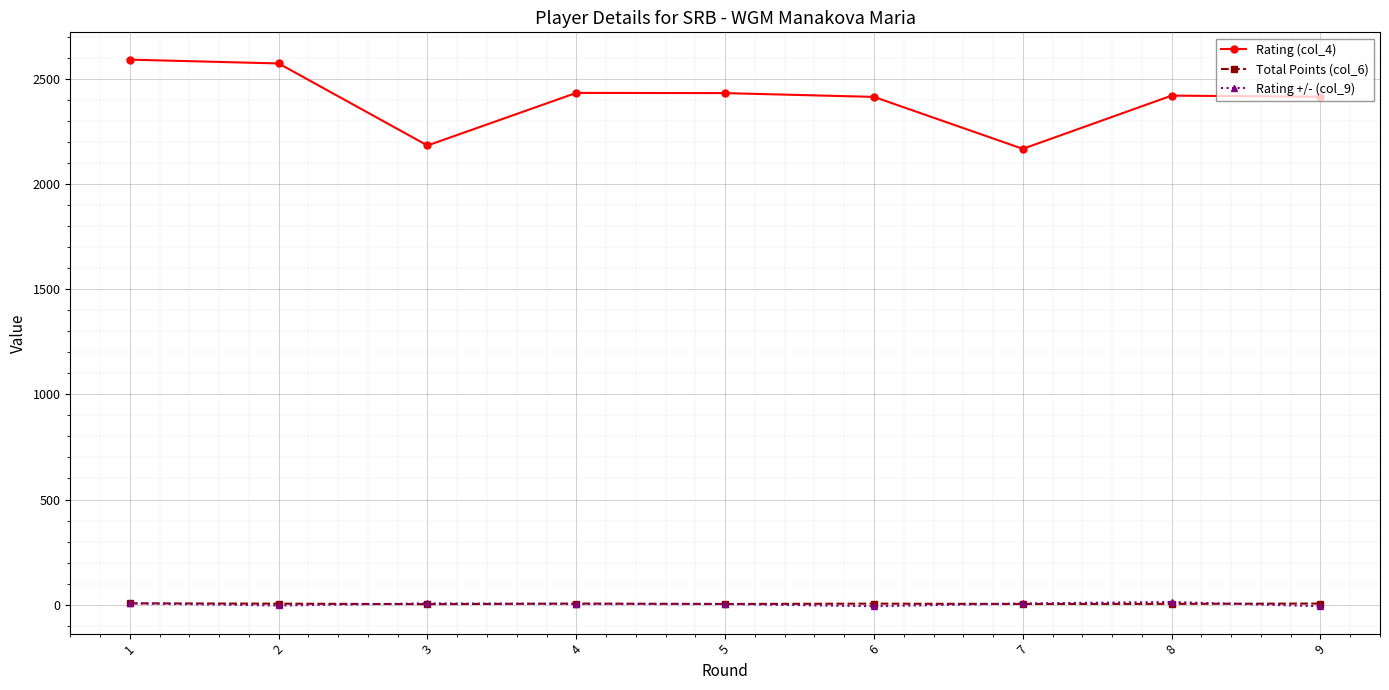

True or false: Rating (col_4) has more than 0 points higher than both neighbors.

True